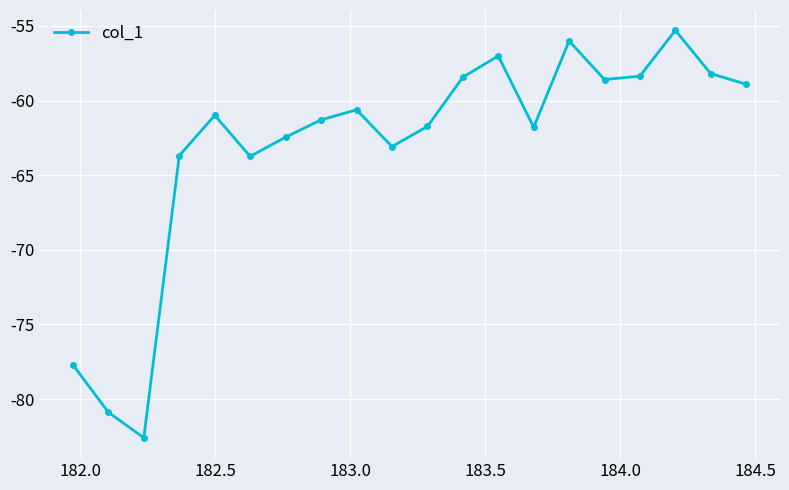

How many interior local peaks (higher than both neighbors) does the data have?

5